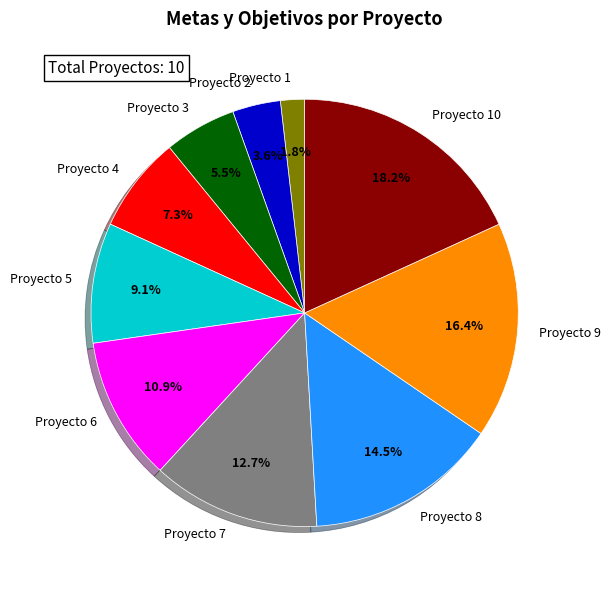

To the nearest percent, what is the combined percentage of Proyecto 10 and Proyecto 3?

24%